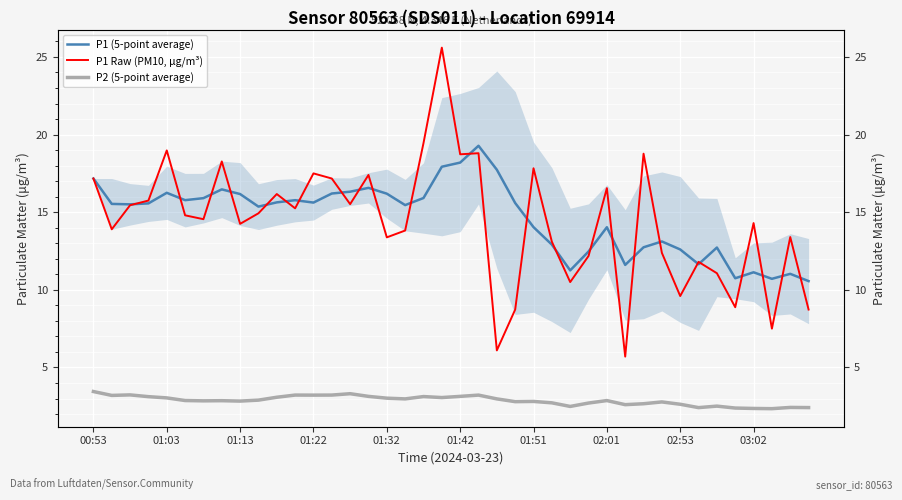

The value of P2 (5-point average) at 02:01 is 4.4. True or false?

False